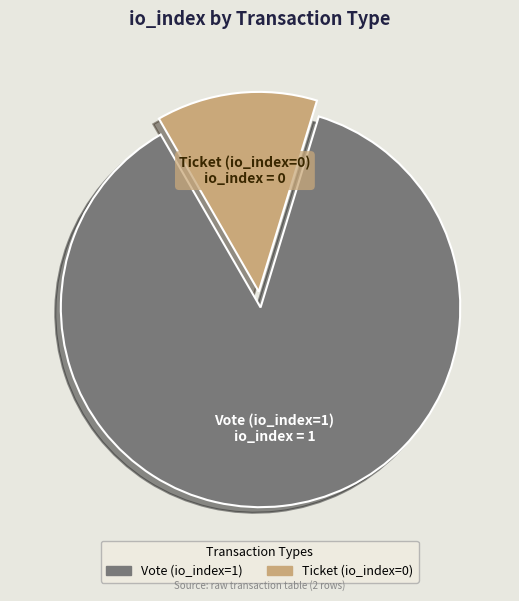

Combined, do Ticket (io_index=0) and Vote (io_index=1) account for over 50%?

Yes